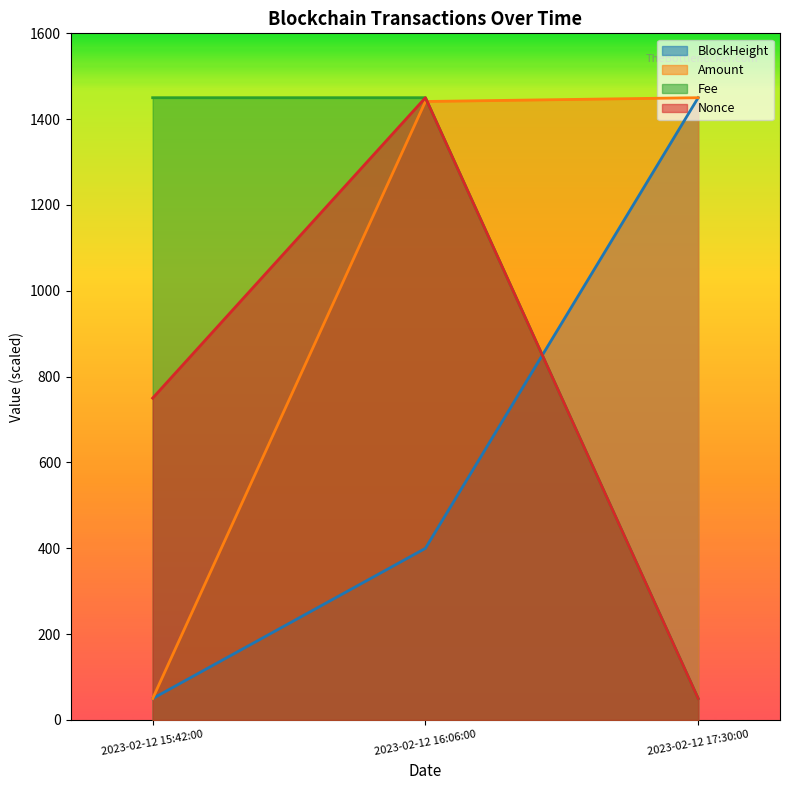

What are all the series names shown in the legend?

BlockHeight, Amount, Fee, Nonce